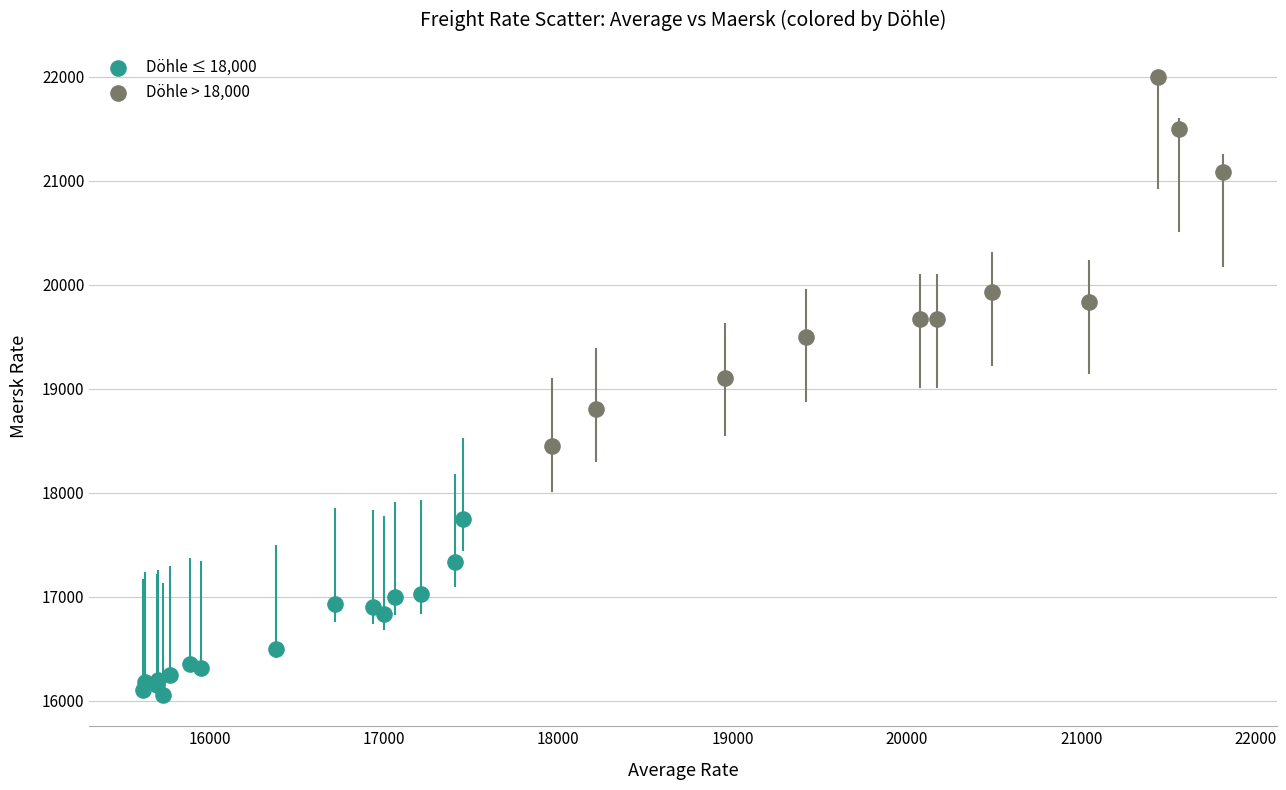

Which series has the largest Y range (max minus min)?

Döhle > 18,000